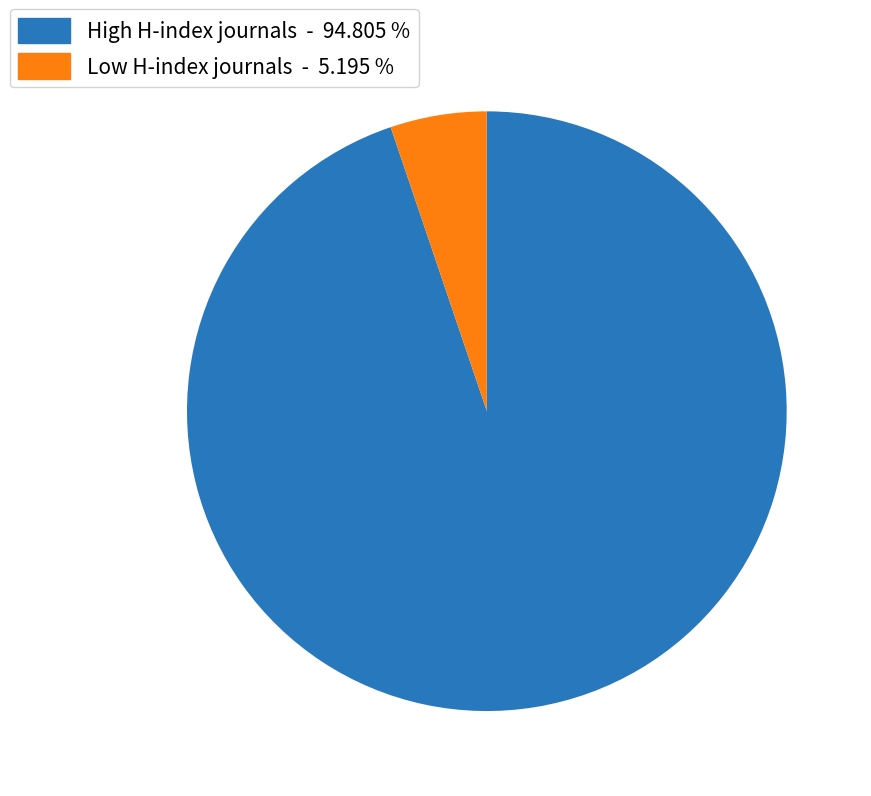

Is there a majority slice in this chart?

Yes